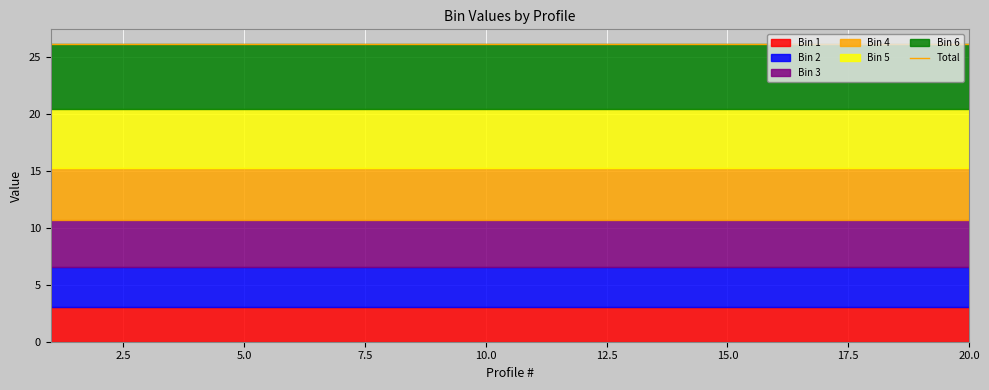

Reading left to right, list all the values displayed in this chart.

Bin 1: 1=3.0	2=3.0	3=3.0	4=3.0	5=3.0	6=3.0	7=3.0	8=3.0	9=3.0	10=3.0	11=3.0	12=3.0	13=3.0	14=3.0	15=3.0	16=3.0	17=3.0	18=3.0	19=3.0	20=3.0
Bin 2: 1=3.5	2=3.5	3=3.5	4=3.5	5=3.5	6=3.5	7=3.5	8=3.5	9=3.5	10=3.5	11=3.5	12=3.5	13=3.5	14=3.5	15=3.5	16=3.5	17=3.5	18=3.5	19=3.5	20=3.5
Bin 3: 1=4.1	2=4.1	3=4.1	4=4.1	5=4.1	6=4.1	7=4.1	8=4.1	9=4.1	10=4.1	11=4.1	12=4.1	13=4.1	14=4.1	15=4.1	16=4.1	17=4.1	18=4.1	19=4.1	20=4.1
Bin 4: 1=4.6	2=4.6	3=4.6	4=4.6	5=4.6	6=4.6	7=4.6	8=4.6	9=4.6	10=4.6	11=4.6	12=4.6	13=4.6	14=4.6	15=4.6	16=4.6	17=4.6	18=4.6	19=4.6	20=4.6
Bin 5: 1=5.1	2=5.1	3=5.1	4=5.1	5=5.1	6=5.1	7=5.1	8=5.1	9=5.1	10=5.1	11=5.1	12=5.1	13=5.1	14=5.1	15=5.1	16=5.1	17=5.1	18=5.1	19=5.1	20=5.1
Bin 6: 1=5.7	2=5.7	3=5.7	4=5.7	5=5.7	6=5.7	7=5.7	8=5.7	9=5.7	10=5.7	11=5.7	12=5.7	13=5.7	14=5.7	15=5.7	16=5.7	17=5.7	18=5.7	19=5.7	20=5.7